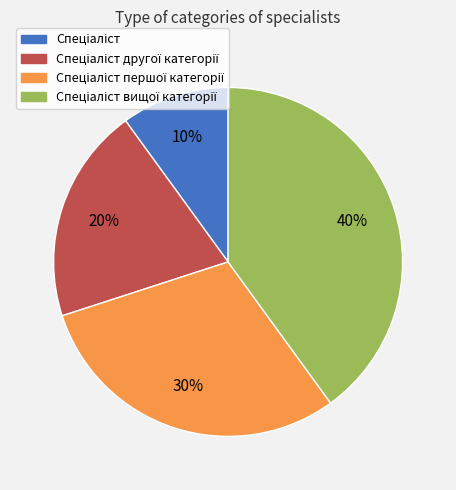

To the nearest percent, what is the average slice percentage?

25%